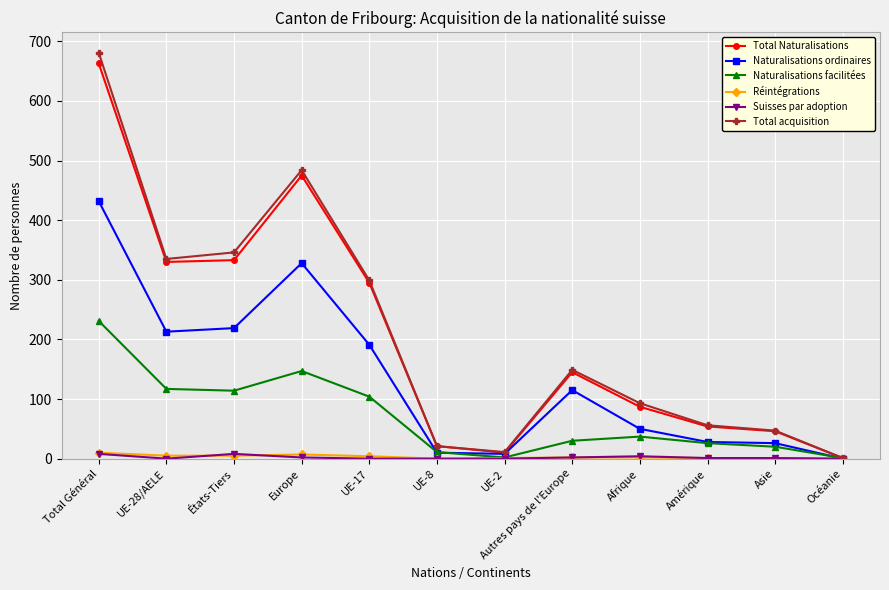

Which series has the widest spread of values?

Total acquisition